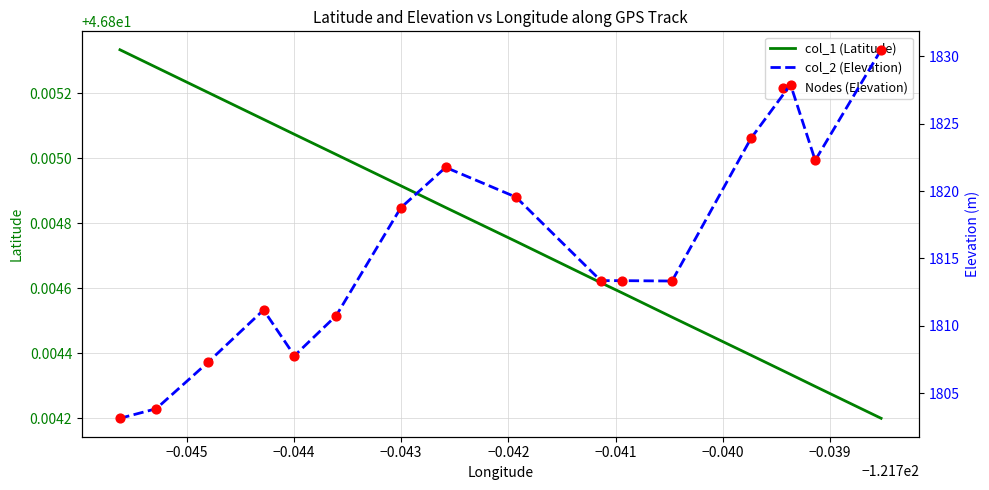

Which series contains the lowest Y value?

col_1 (Latitude)